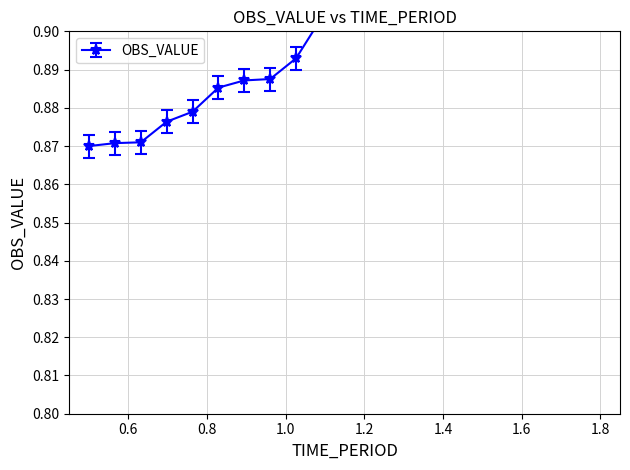

How many lines are shown in the chart?

1